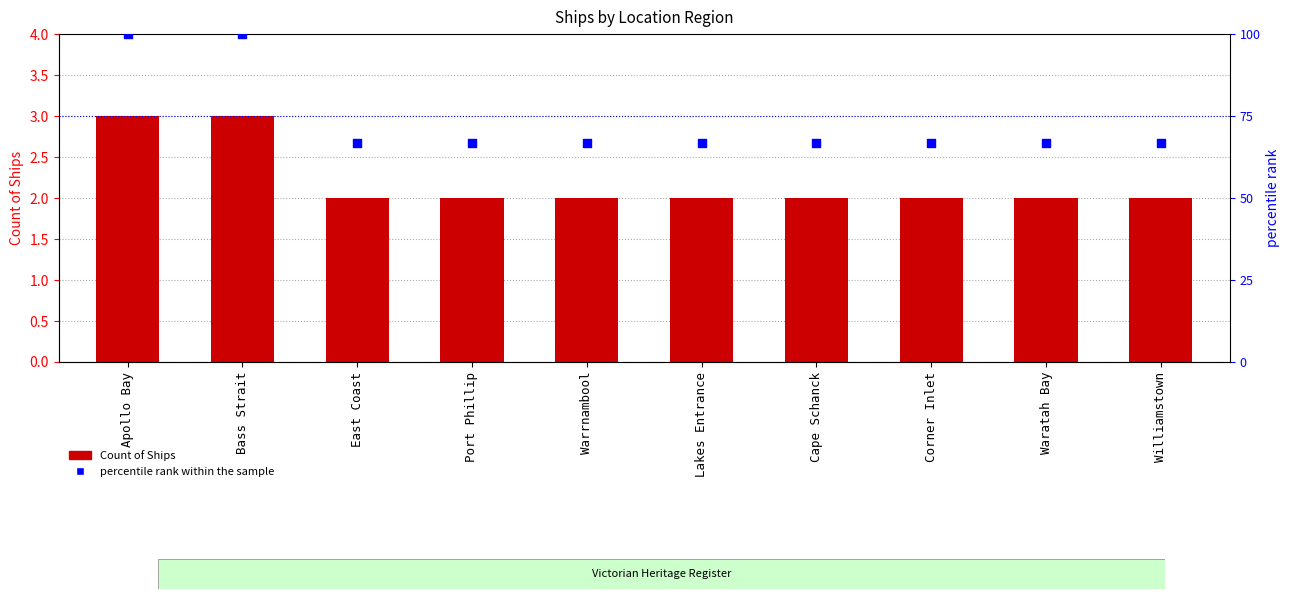

At how many categories does at least one series exceed 32?

10